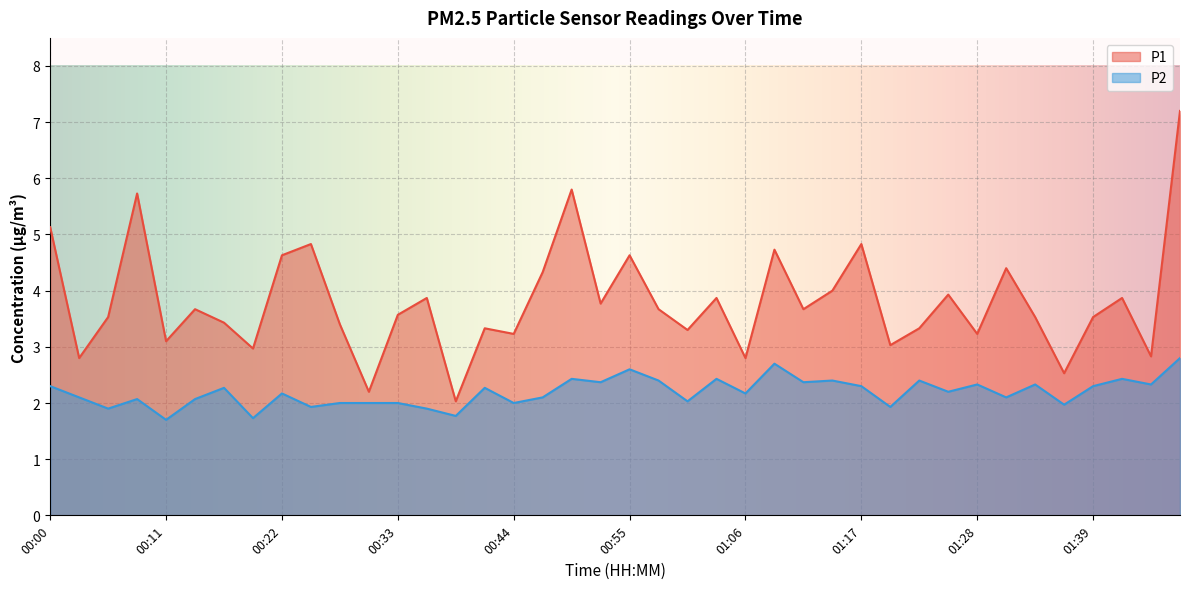

What are all the series names shown in the legend?

P1, P2